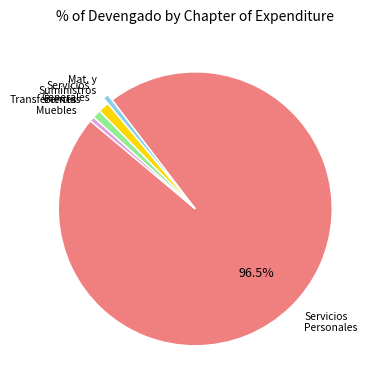

Is there any slice that represents more than half of the pie?

Yes